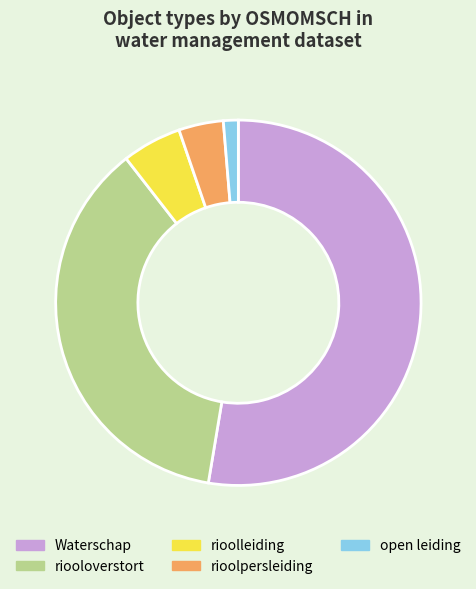

Does Waterschap represent more than half of the total?

Yes